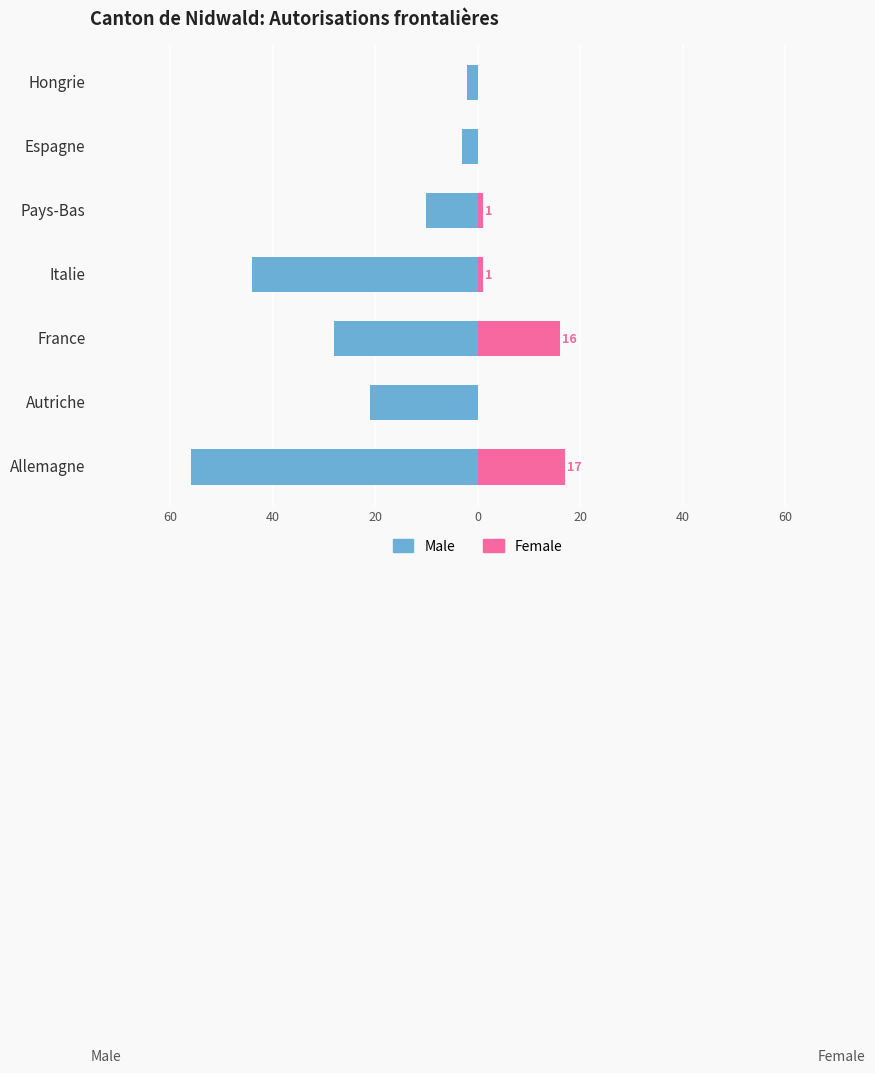

Reading left to right, what are all the values shown in this chart?

Male: -56	-21	-28	-44	-10	-3	-2
Female: 17	0	16	1	1	0	0